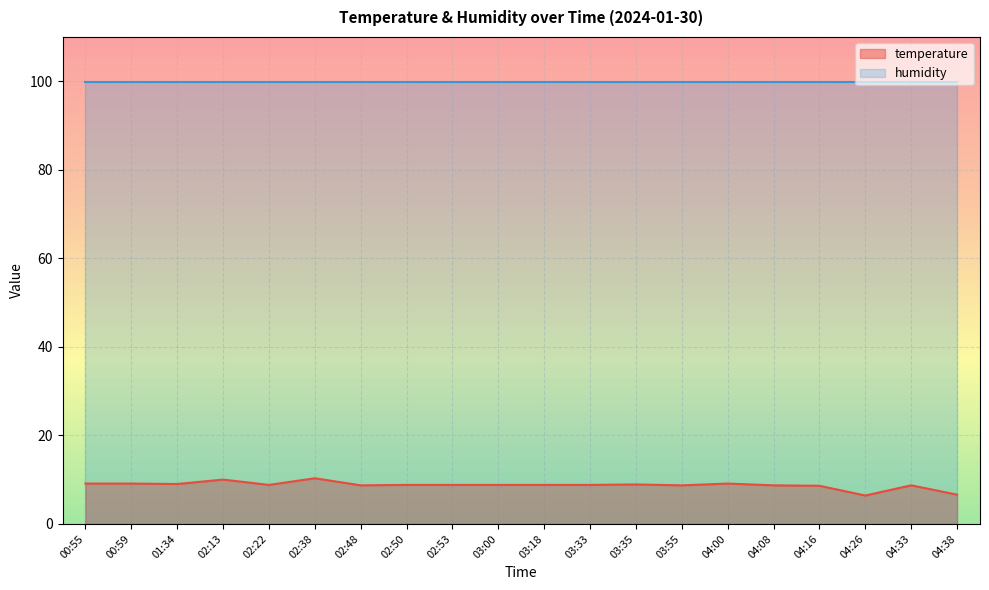

How many values are below 8?

2